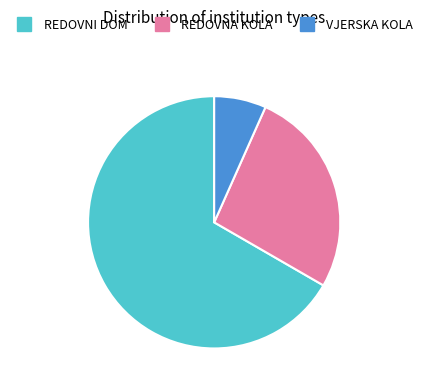

Combined, do VJERSKA KOLA and REDOVNI DOM account for over 50%?

Yes